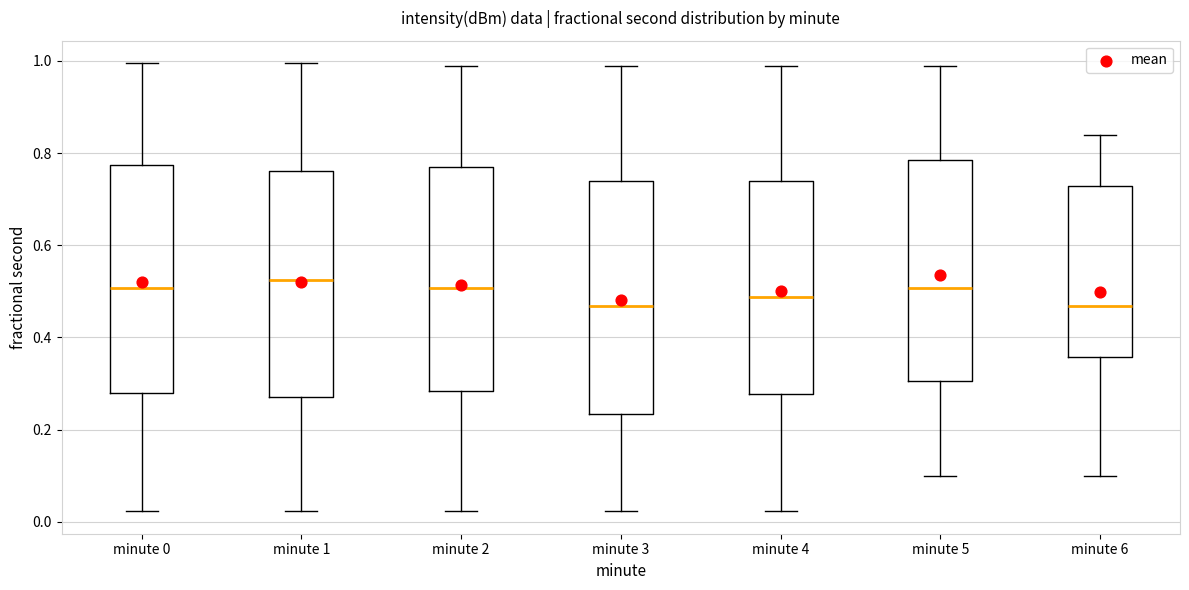

Where is the upper edge of the box for minute 5 on the y-axis? The values are not printed on the chart, so give them approximately, as read against the axis.

0.78